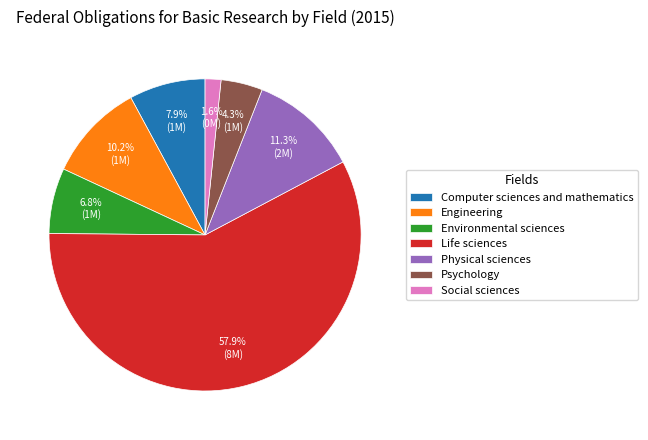

What is the total percentage of Computer sciences and mathematics and Environmental sciences?

14.7%